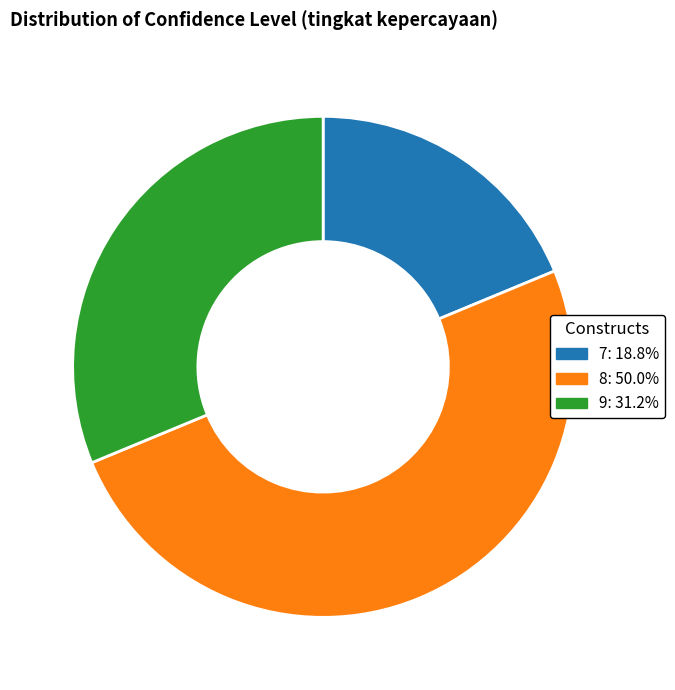

Do 8 and 9 together represent more than half of the pie?

Yes